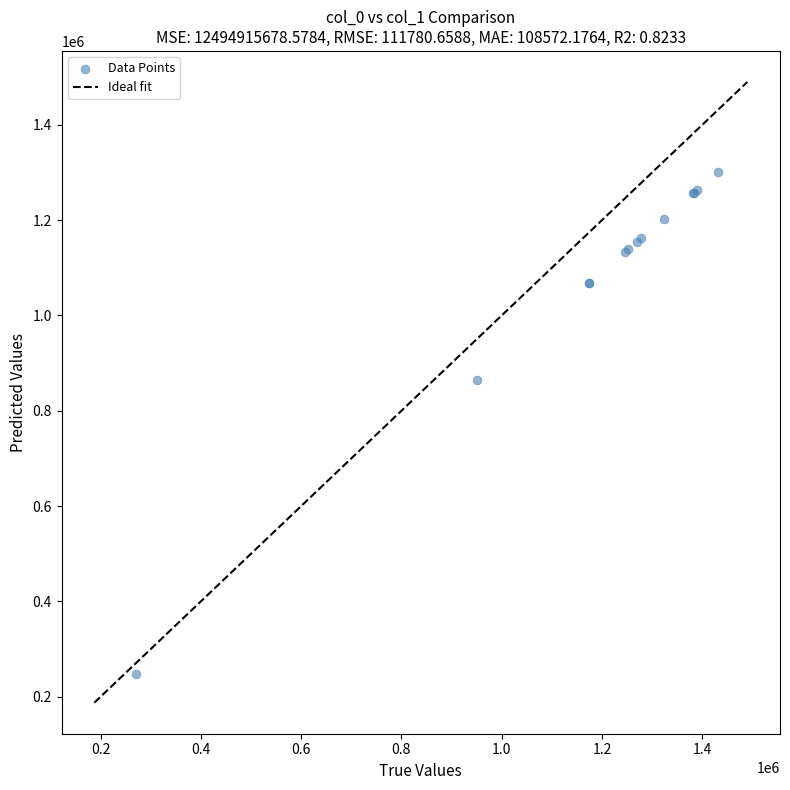

What Y value in the scatter plot is closest to 773761?

864097.0